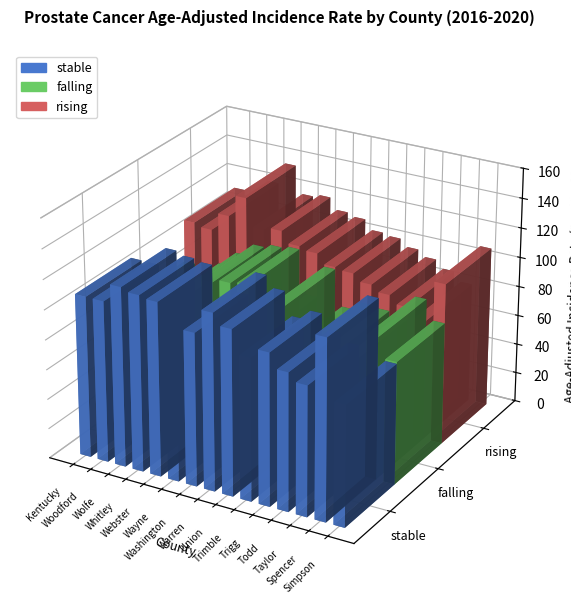

Count the number of categories in the chart.

15